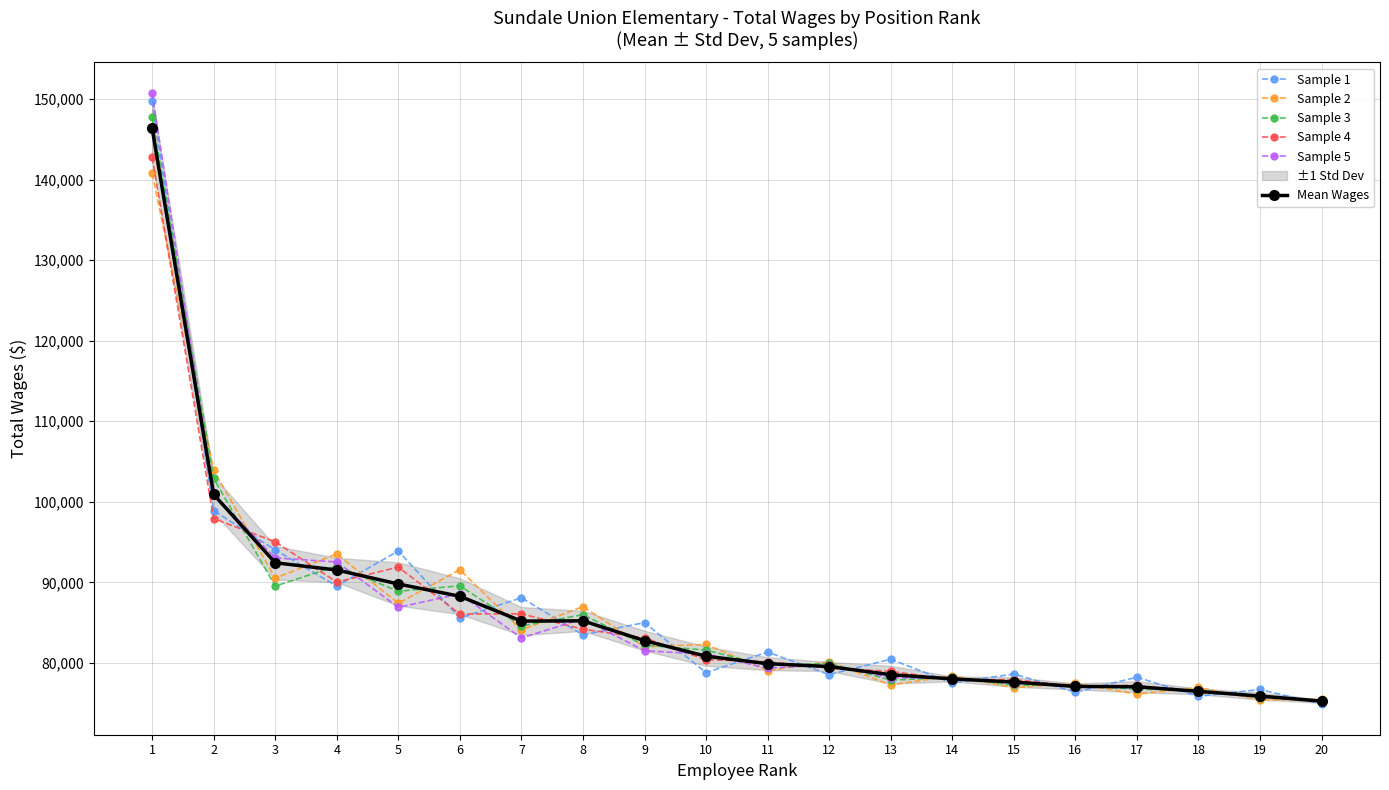

Count the number of categories in the chart.

20